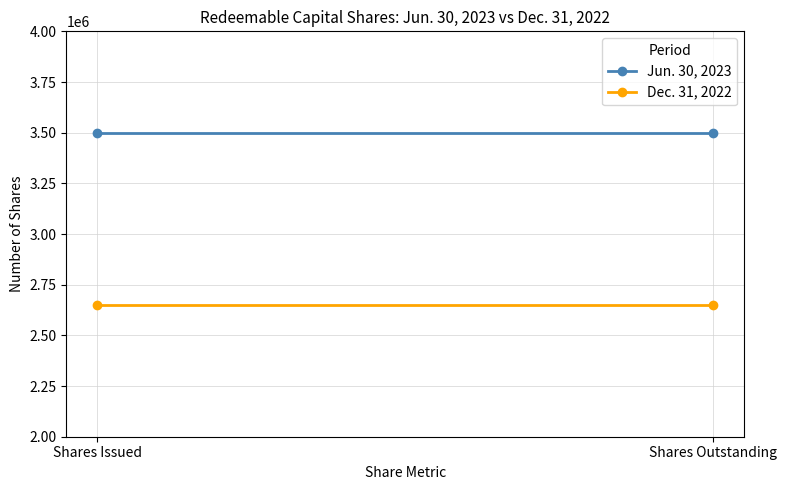

Which series has the widest spread of values?

Jun. 30, 2023